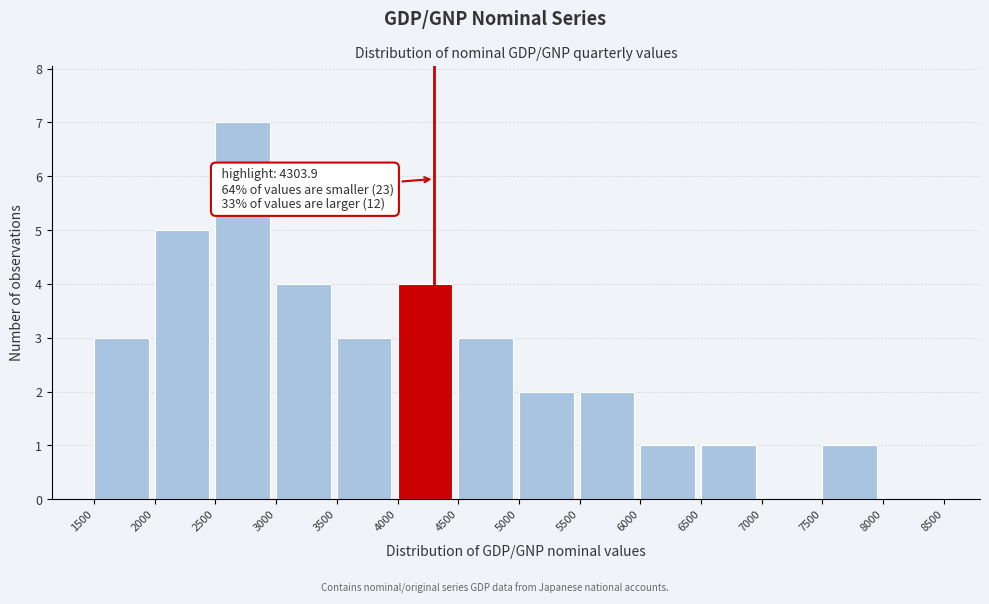

Which range on the x-axis has the tallest bar?

2500 to 3000